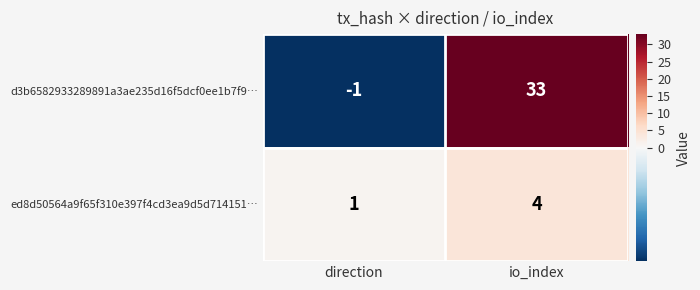

Which label corresponds to the smallest value in the chart?

direction